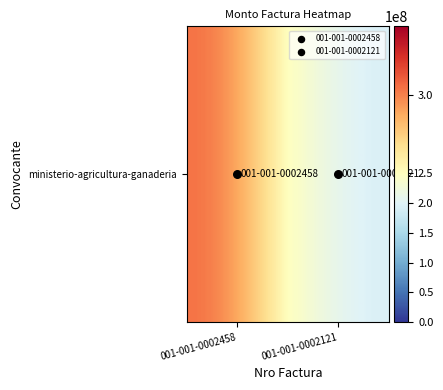

Reading left to right, transcribe all the data shown in this chart.

ministerio-agricultura-ganaderia=343624000	1=154880000